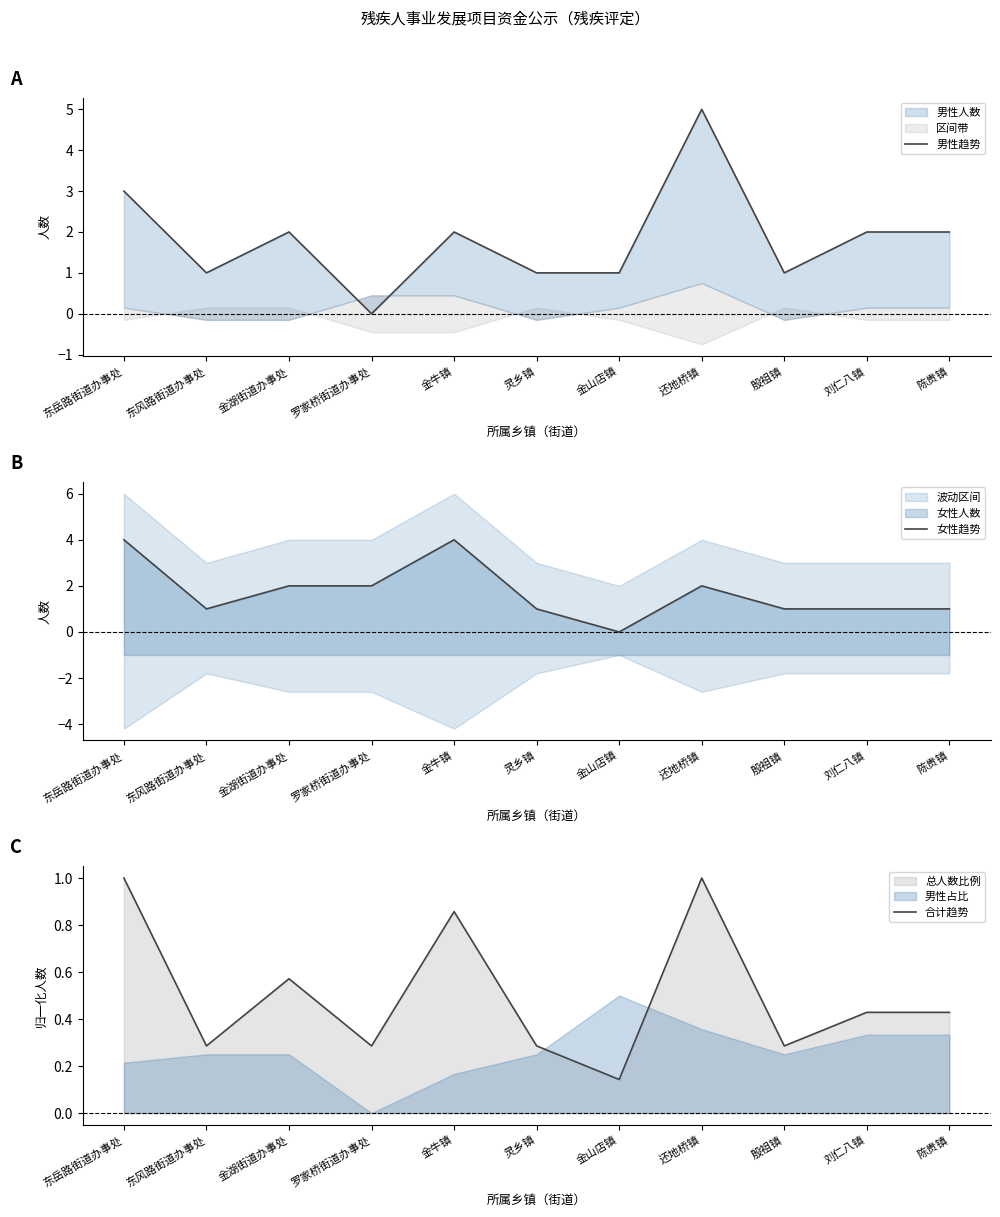

True or false: 女性趋势 has a value of -1.9 at 金山店镇.

False